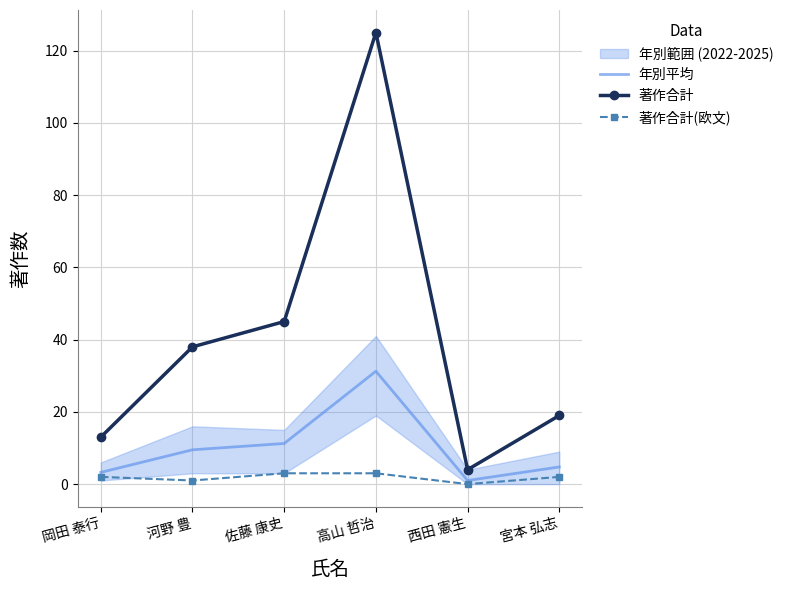

Reading left to right, what are all the values shown in this chart?

年別平均: 岡田 泰行=3.2	河野 豊=9.5	佐藤 康史=11.2	高山 哲治=31.2	西田 憲生=1.0	宮本 弘志=4.8
著作合計: 岡田 泰行=13.0	河野 豊=38.0	佐藤 康史=45.0	高山 哲治=125.0	西田 憲生=4.0	宮本 弘志=19.0
著作合計(欧文): 岡田 泰行=2.0	河野 豊=1.0	佐藤 康史=3.0	高山 哲治=3.0	西田 憲生=0.0	宮本 弘志=2.0